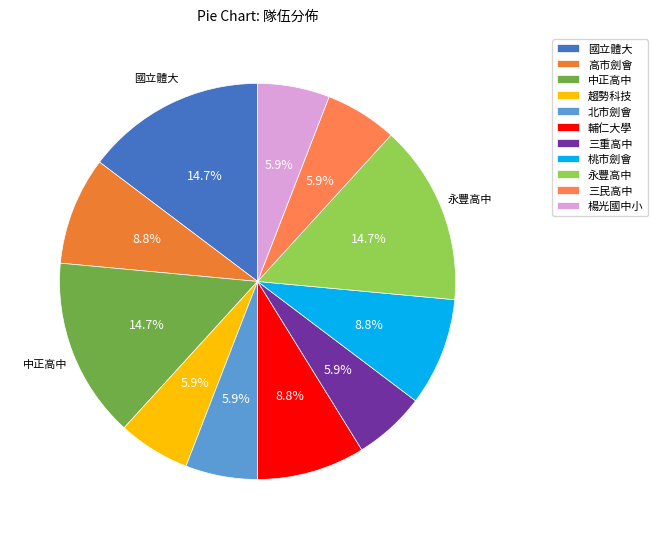

Which category has the biggest portion of the pie?

國立體大